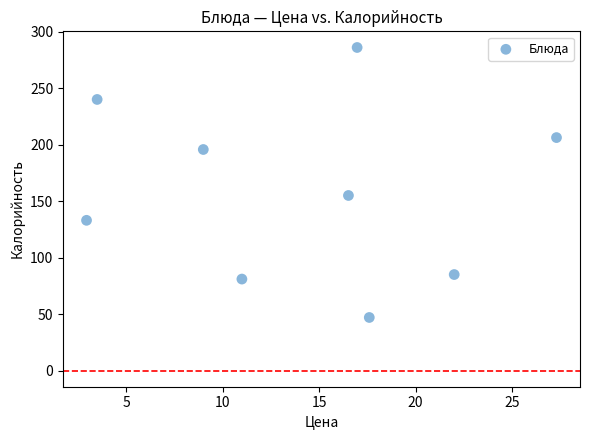

What is the average X value?

14.1